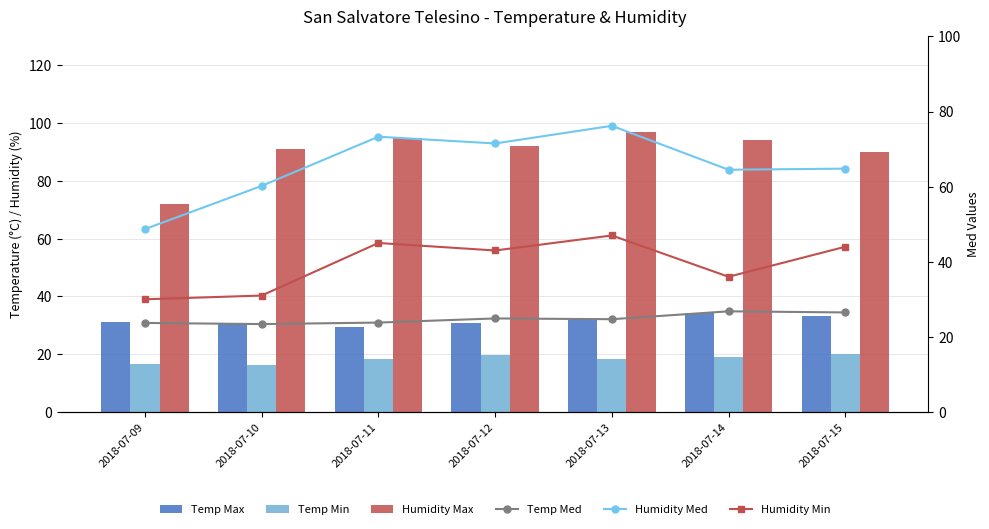

The Temp Med series shows 26.8 at 2018-07-14. True or false?

True